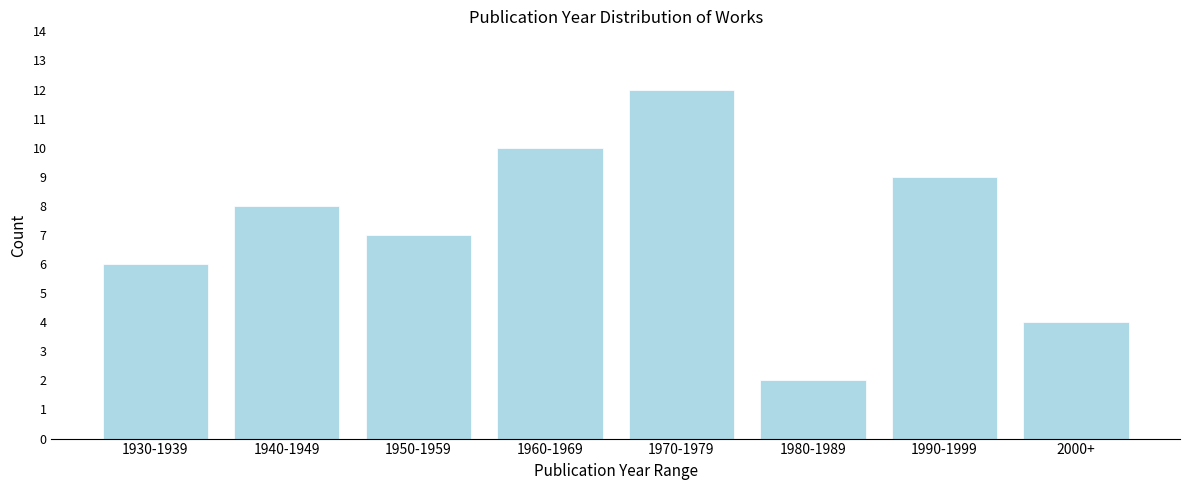

Reading right to left, what are all the values shown in this chart?

2000+=4	1990-1999=9	1980-1989=2	1970-1979=12	1960-1969=10	1950-1959=7	1940-1949=8	1930-1939=6